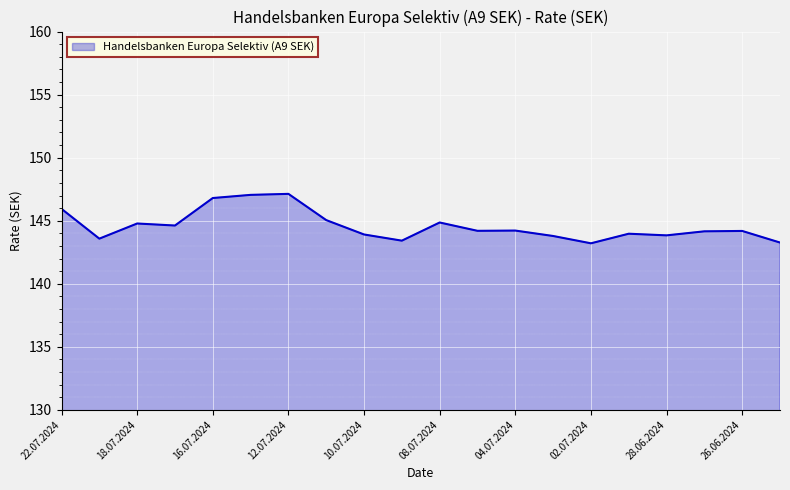

What is the difference between the maximum and minimum values?

3.9